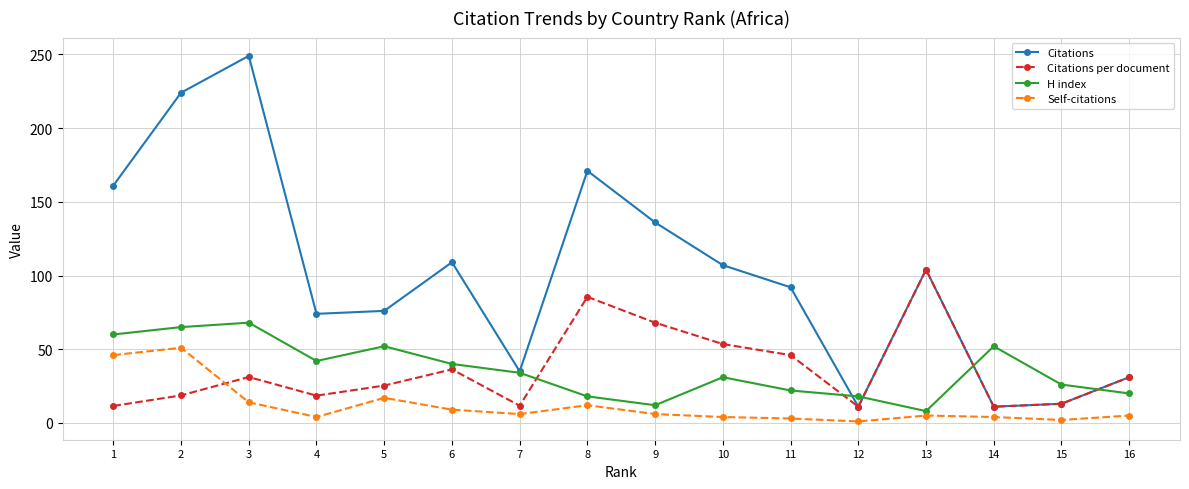

How many categories are shown in the chart?

16